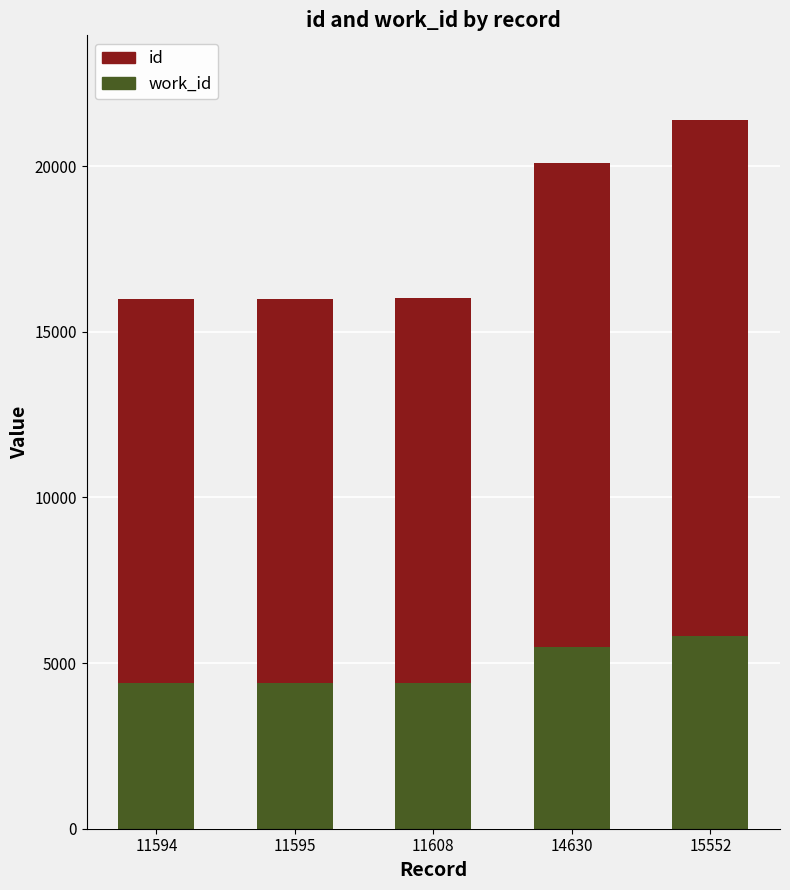

At which category is the sum across all series the highest?

15552